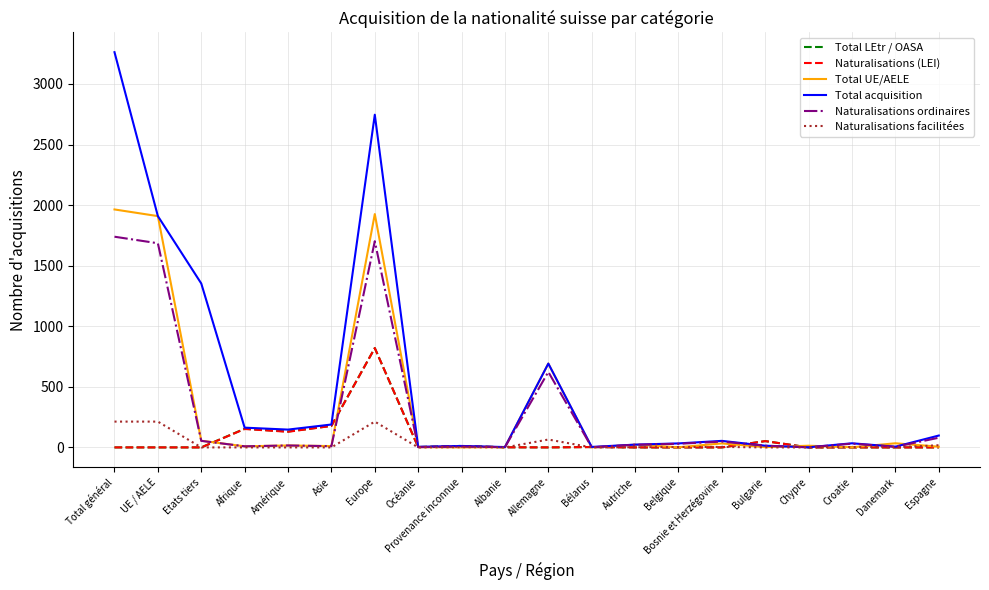

Does the chart display data point markers on the line(s)?

No